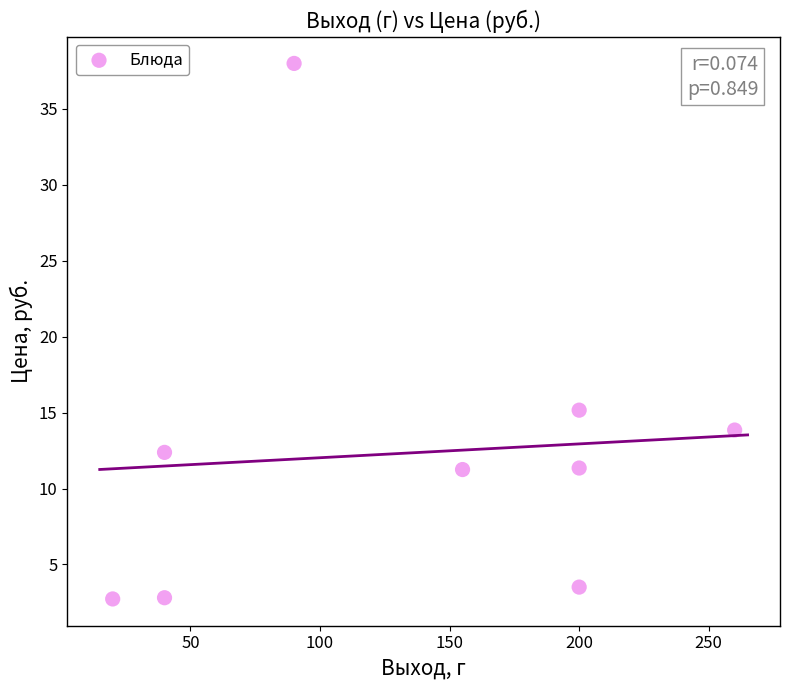

What is the average Y value?

12.3